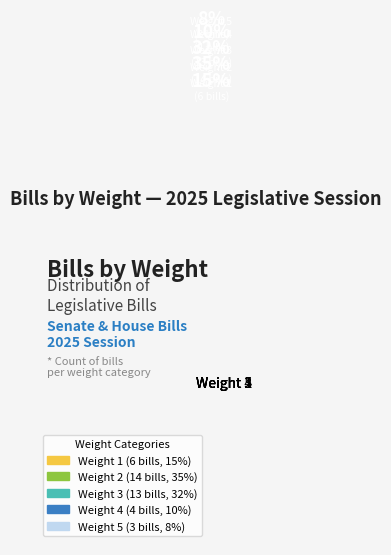

Do Weight 3 and Weight 4 together represent more than half of the pie?

No